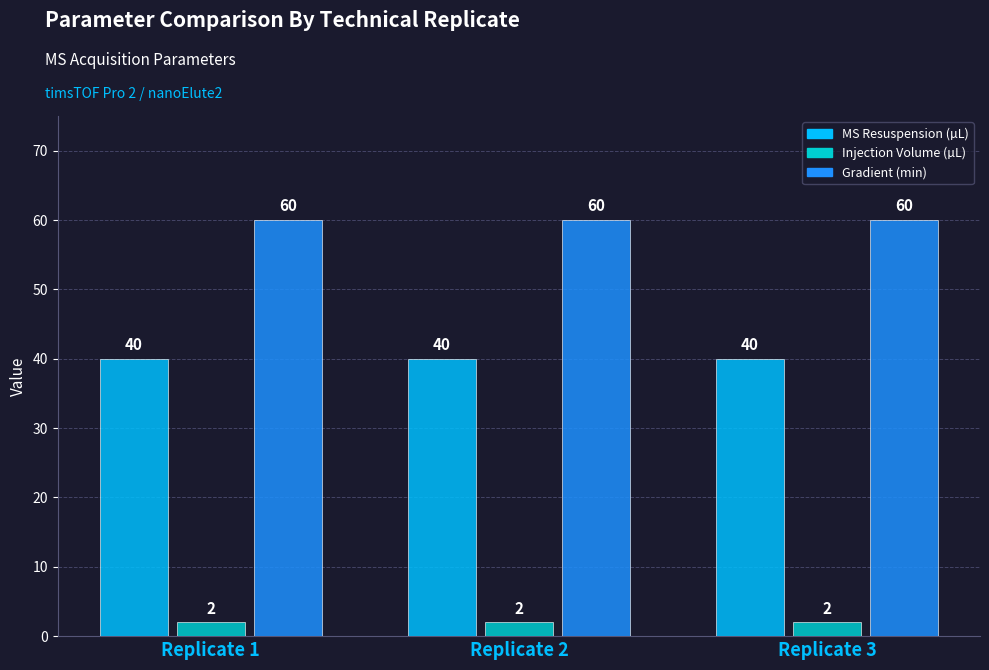

What is the total value across all series at Replicate 2?

102